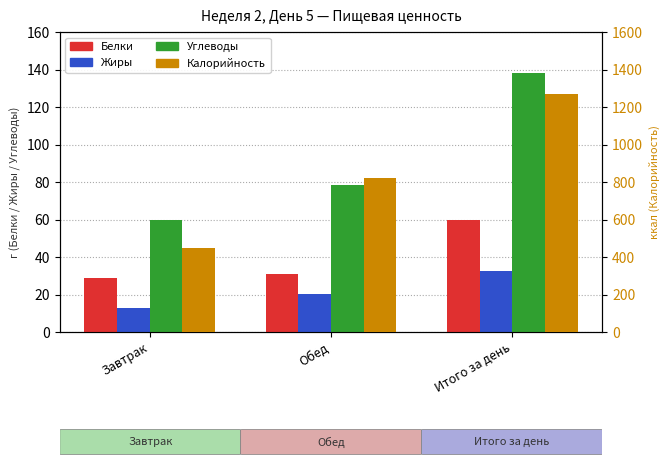

What is the difference between the highest and lowest values at Обед?

802.4